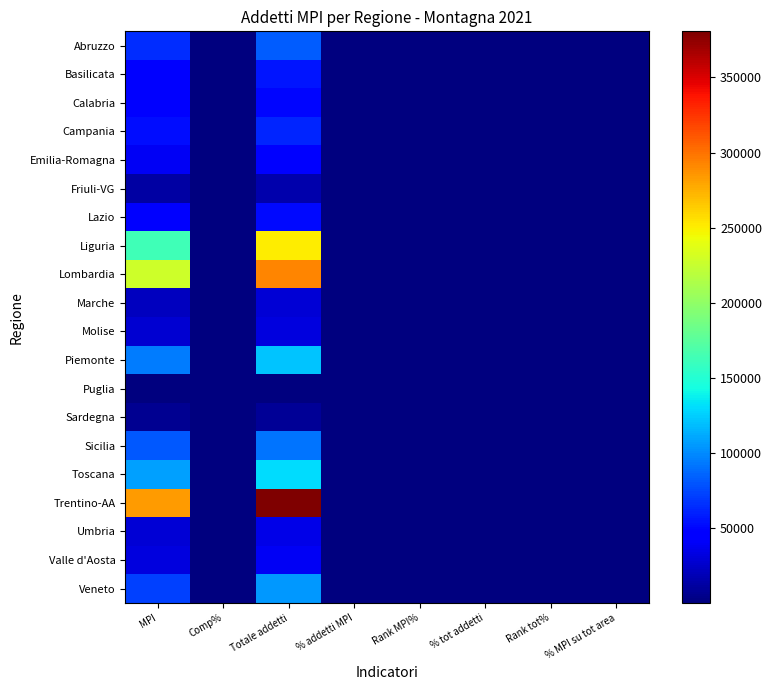

What is the spread (max minus min) of values at Comp%?

19.4